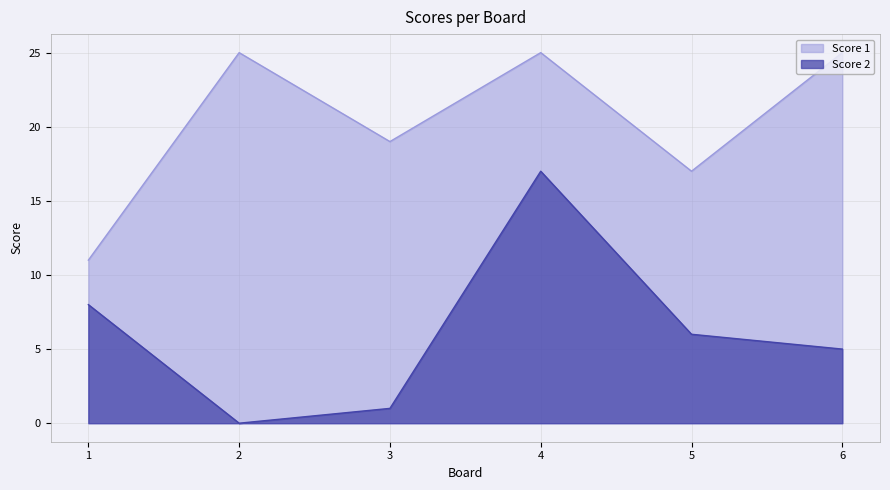

Which series has the widest spread of values?

Score 2